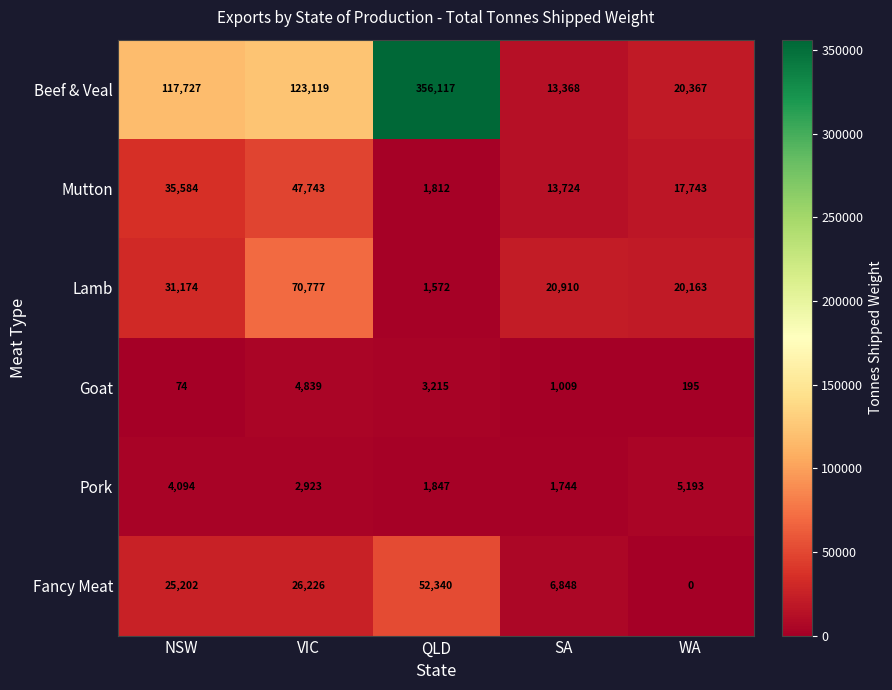

List the series in order of their peak value, lowest first.

Goat, Pork, Mutton, Fancy Meat, Lamb, Beef & Veal